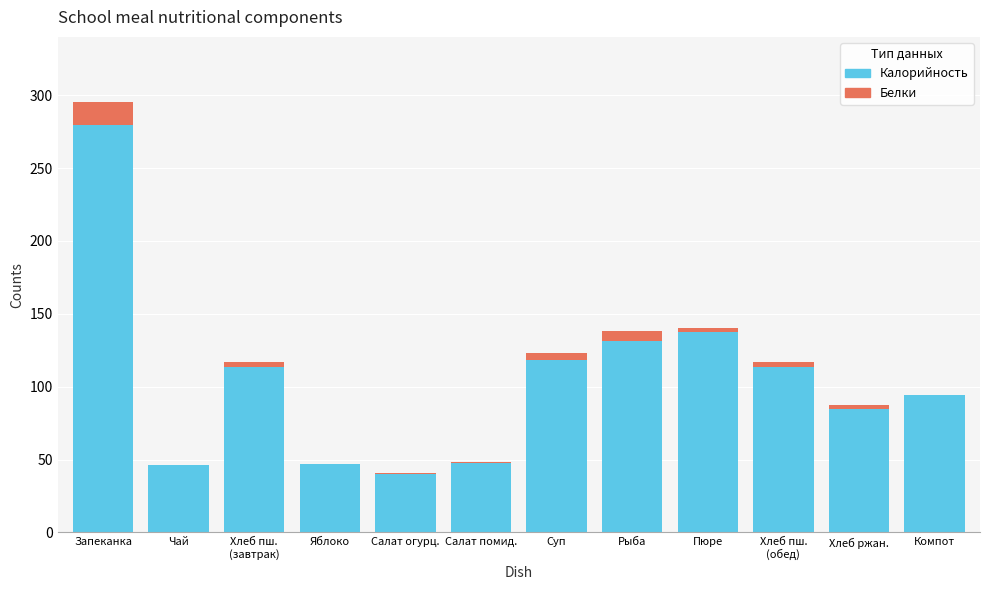

At which category is the sum across all series the highest?

Запеканка